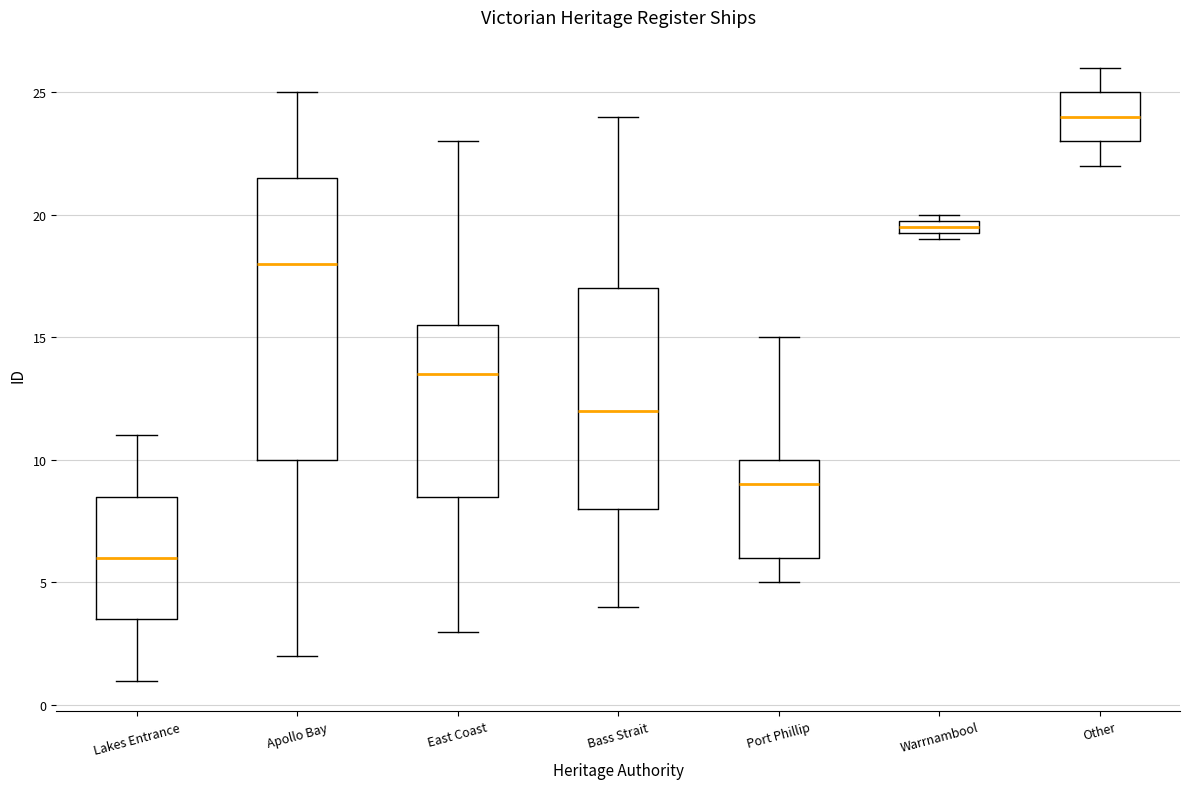

Which box's median line is the lowest?

Lakes Entrance